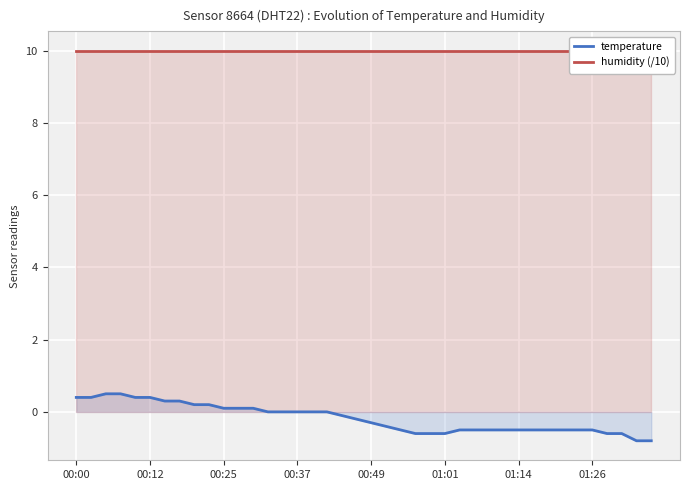

What is the sum of all humidity (/10) values?

399.6